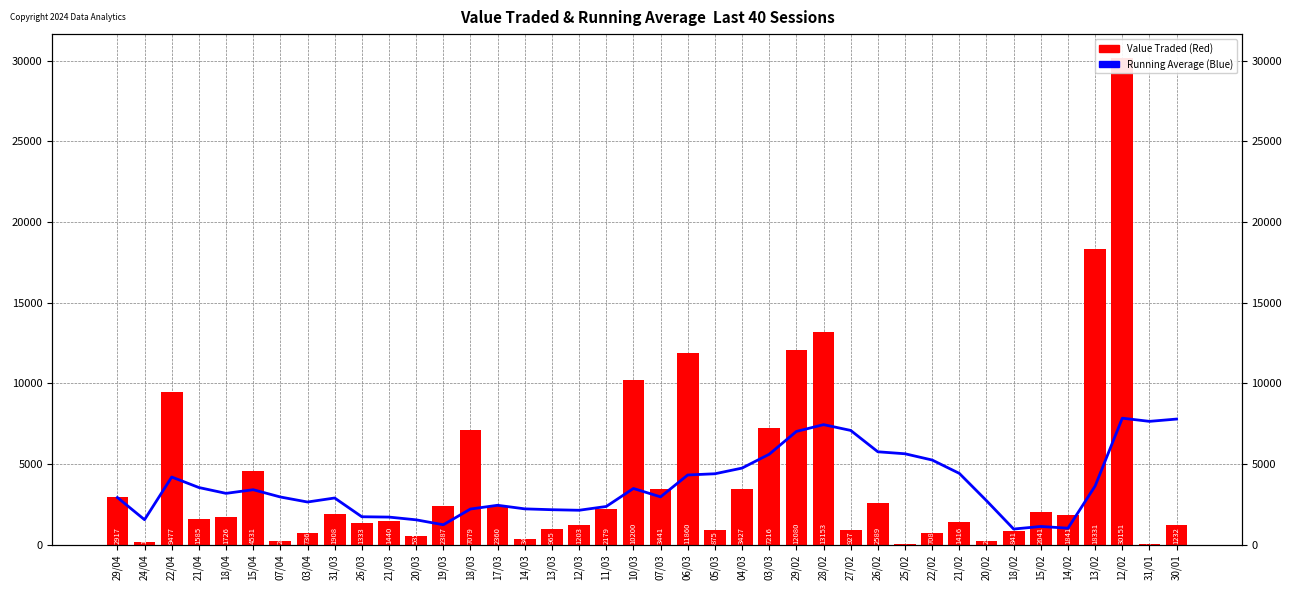

How many groups of bars are there?

40